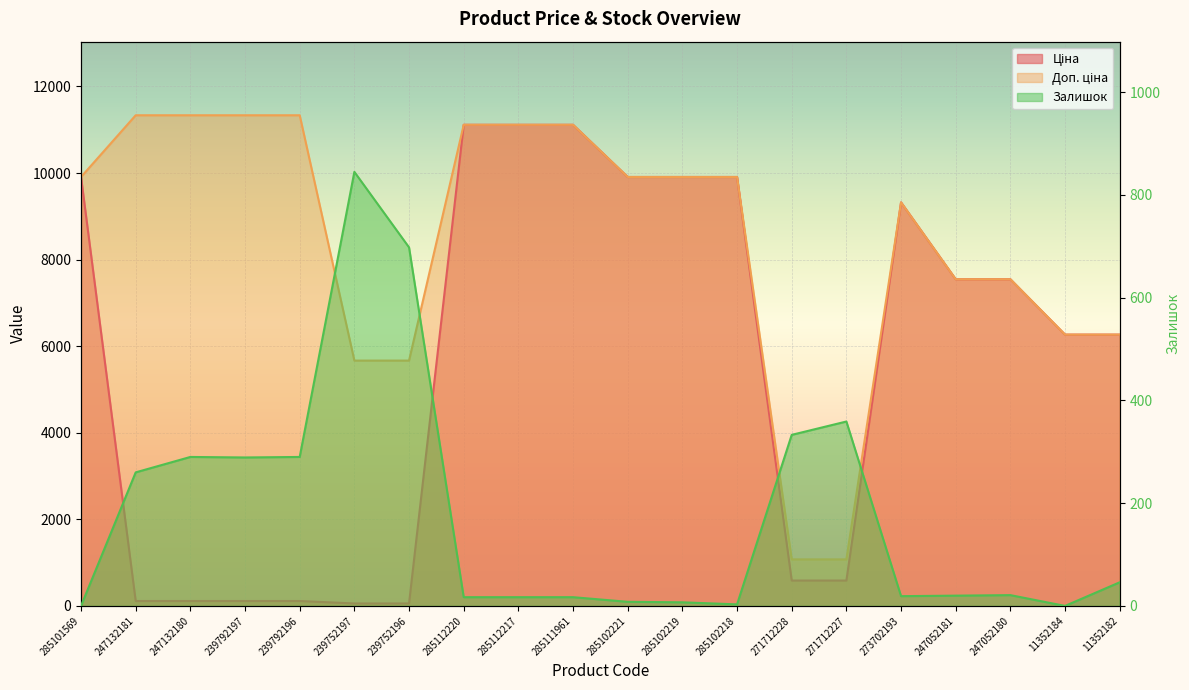

What is the spread (max minus min) of values at 11352184?

6266.7